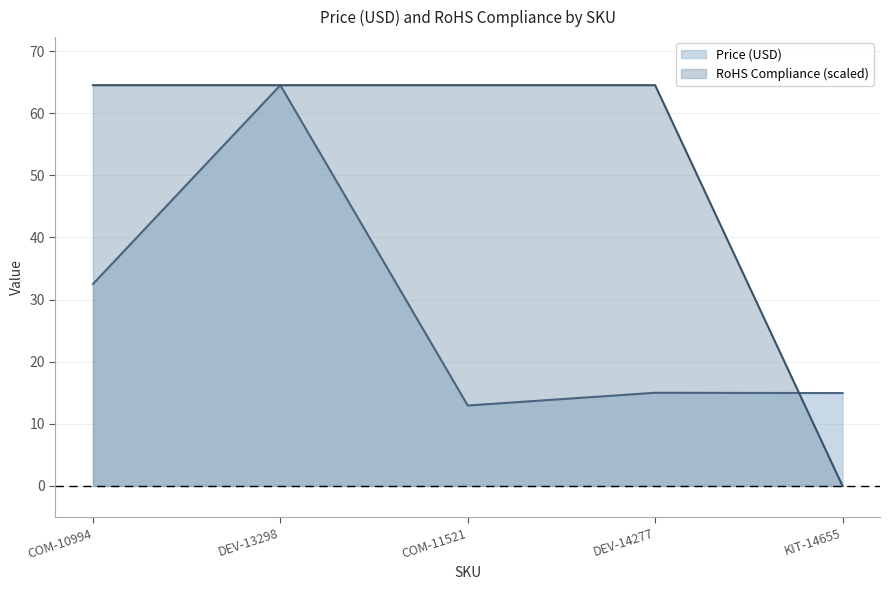

Does the chart have visible grid lines?

Yes